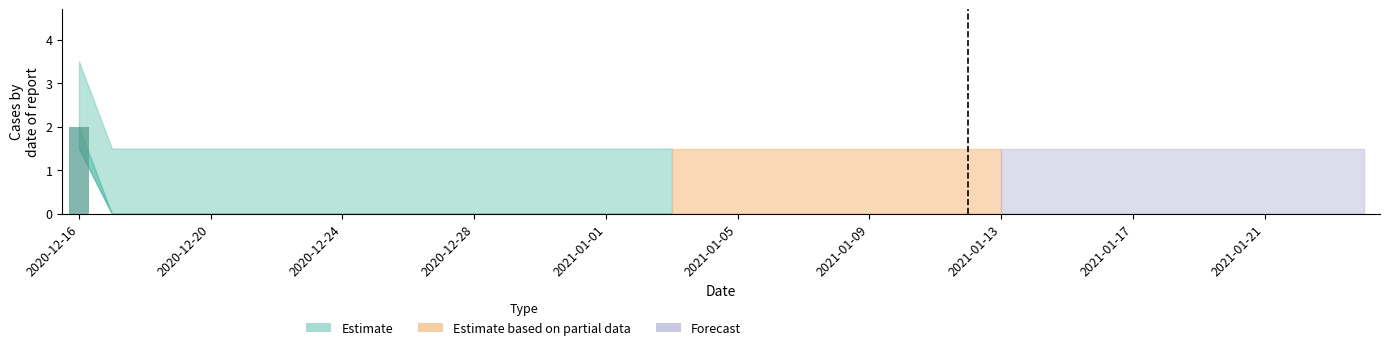

What is the maximum value shown in the chart?

2